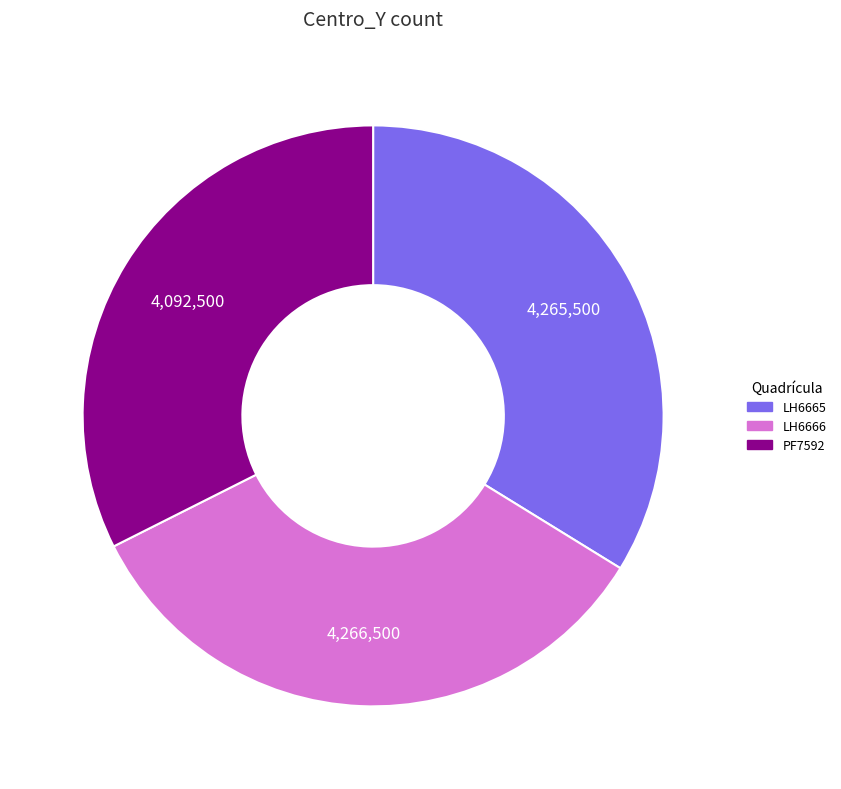

What is the smallest slice in the pie chart?

PF7592